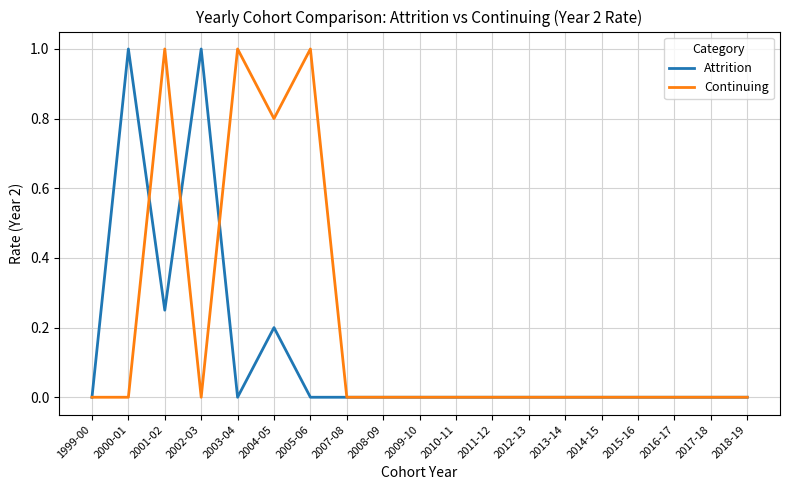

Count the number of categories in the chart.

19